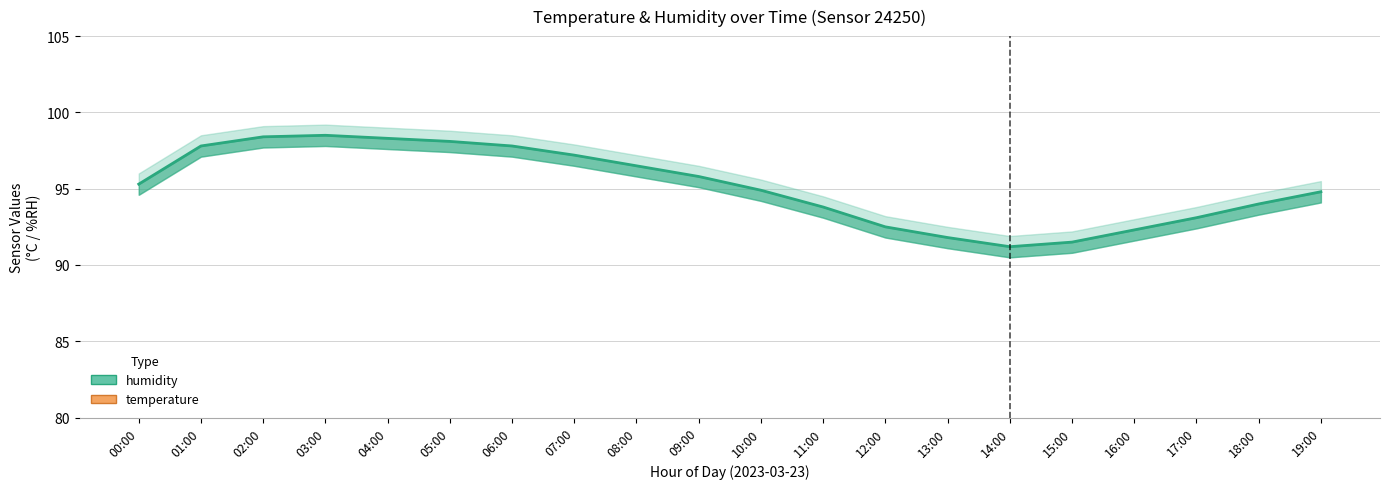

Reading right to left, list all the values displayed in this chart.

humidity: 94.8	94.0	93.1	92.3	91.5	91.2	91.8	92.5	93.8	94.9	95.8	96.5	97.2	97.8	98.1	98.3	98.5	98.4	97.8	95.3
temperature: 15.3	15.6	16.0	16.5	16.9	17.0	16.8	16.5	16.1	15.6	15.2	14.8	14.5	14.3	14.4	14.5	14.6	14.7	14.9	15.1